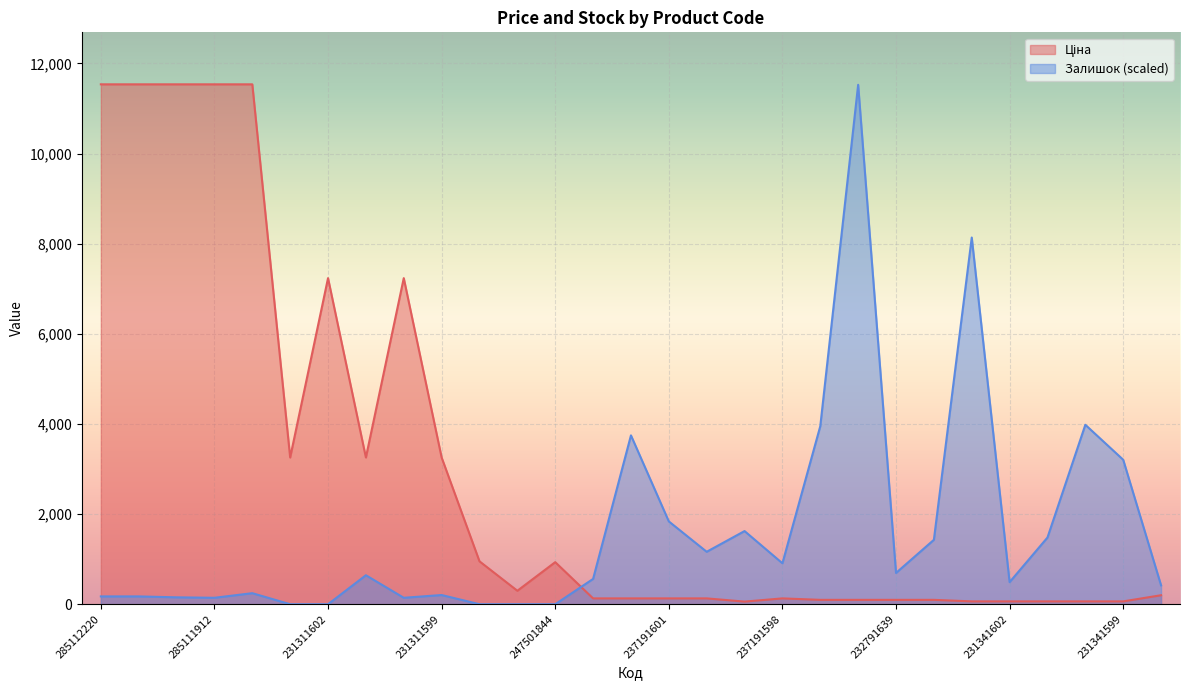

Rank the series by their maximum value, from lowest to highest.

Залишок, Ціна